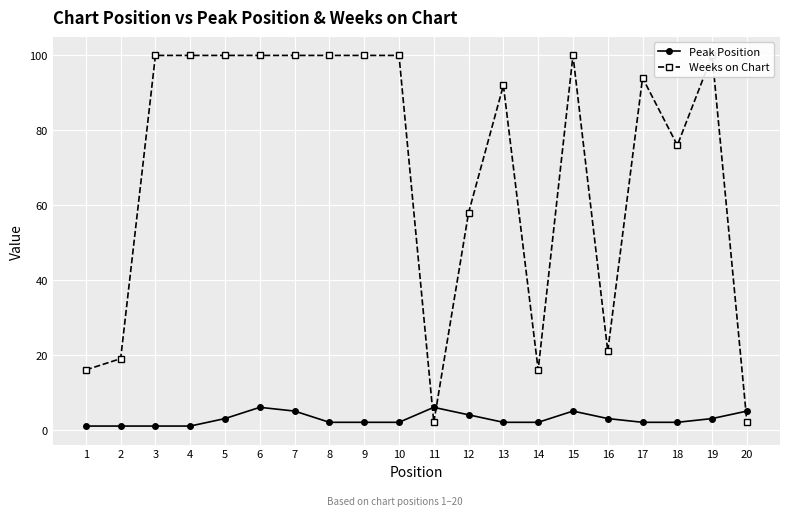

What is the average value of the Weeks on Chart series?

70